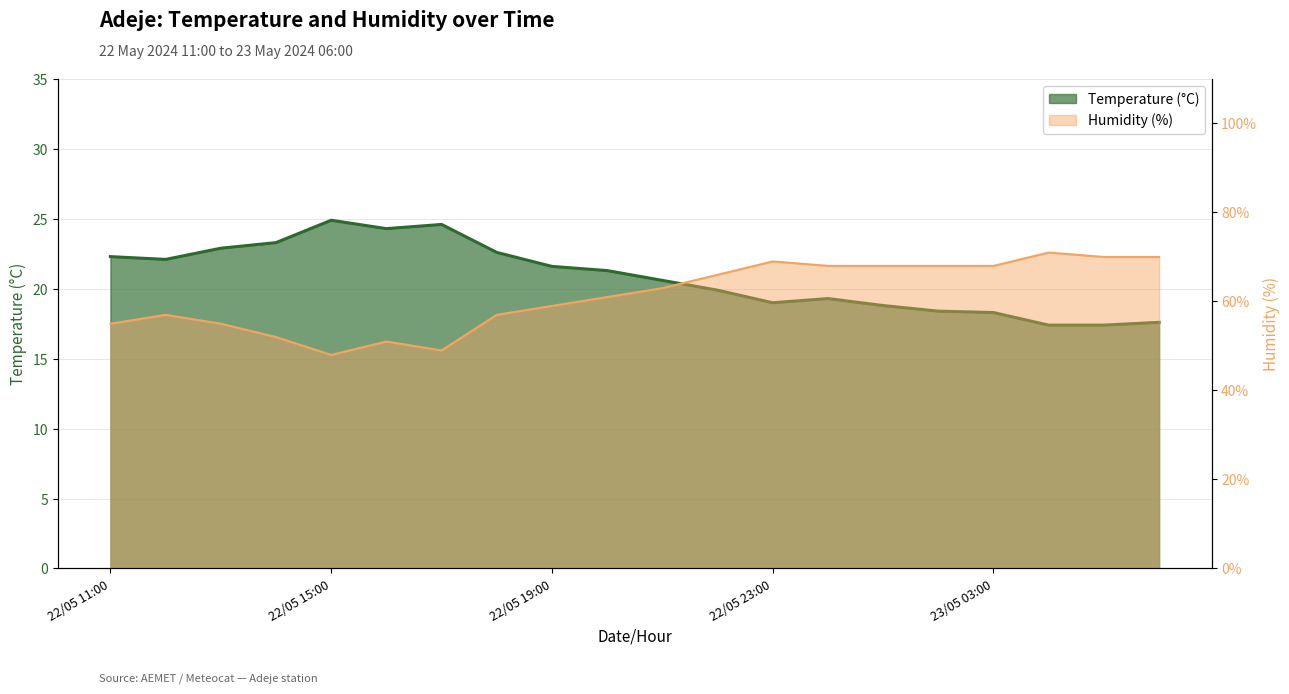

True or false: Humidity (%) has more than 0 points higher than both neighbors.

True